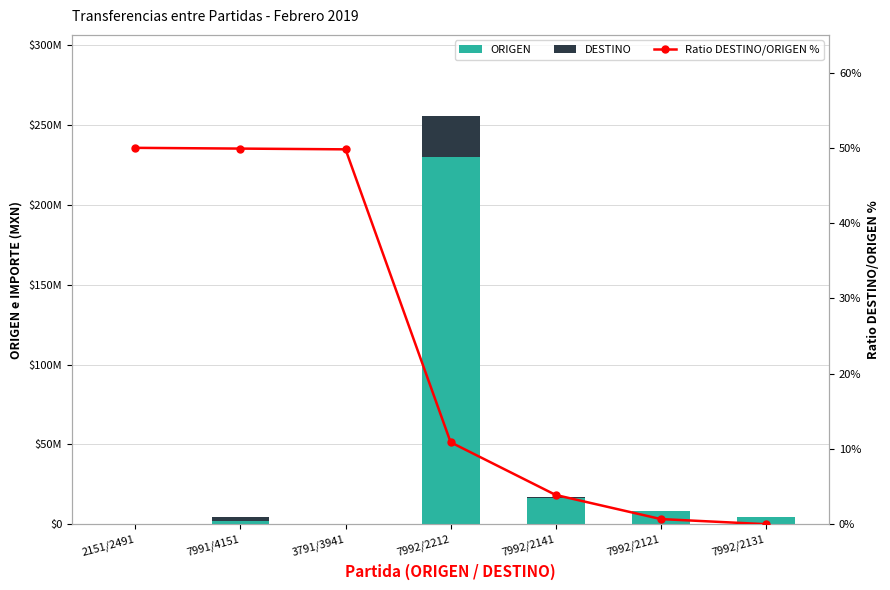

What is the label of the 2nd bar from the left?

7991/4151